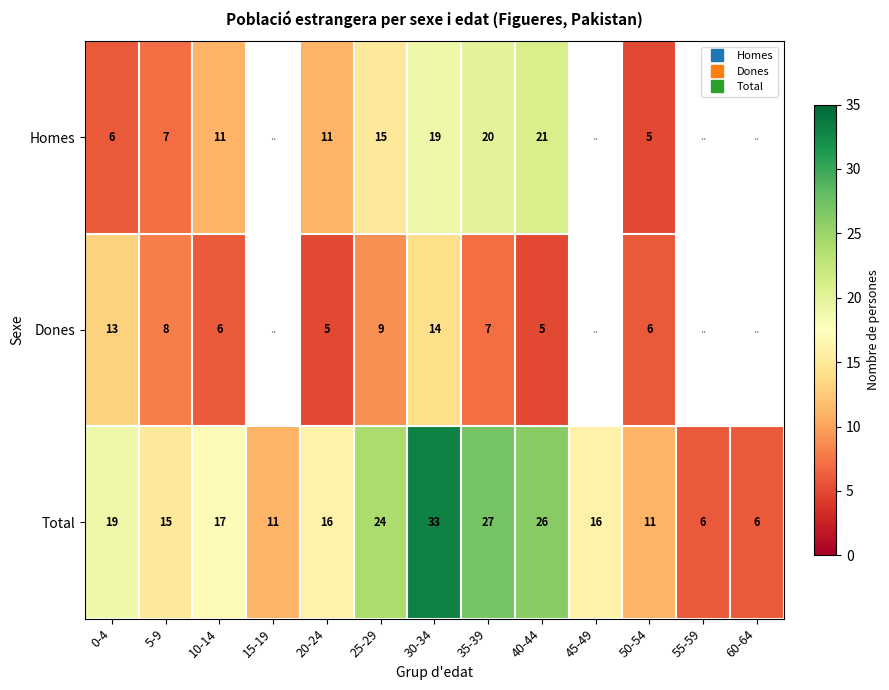

What is the smallest value displayed?

5.0